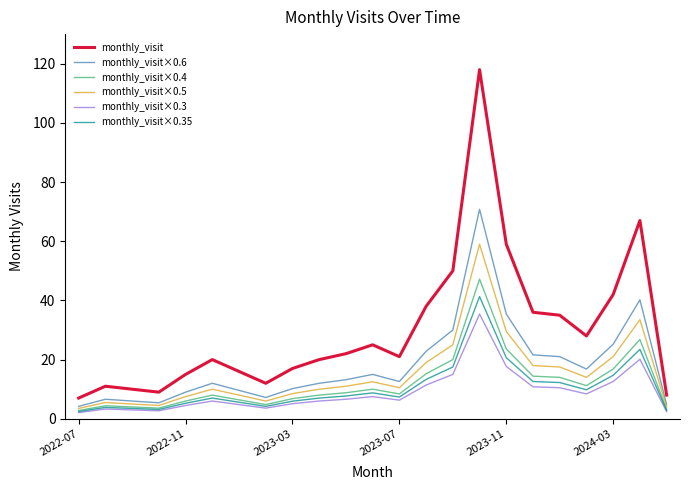

Which series has the widest spread of values?

monthly_visit